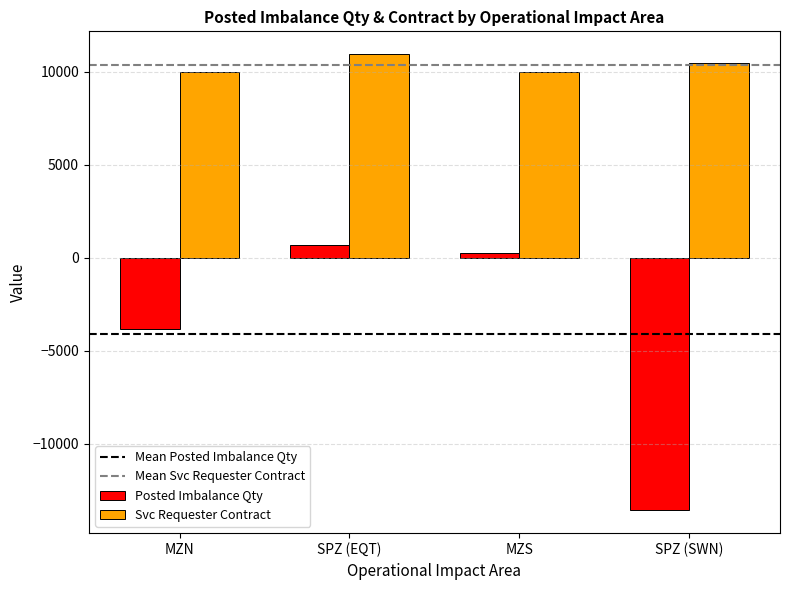

What is the approximate value of Posted Imbalance Qty at SPZ (SWN)?

-13593